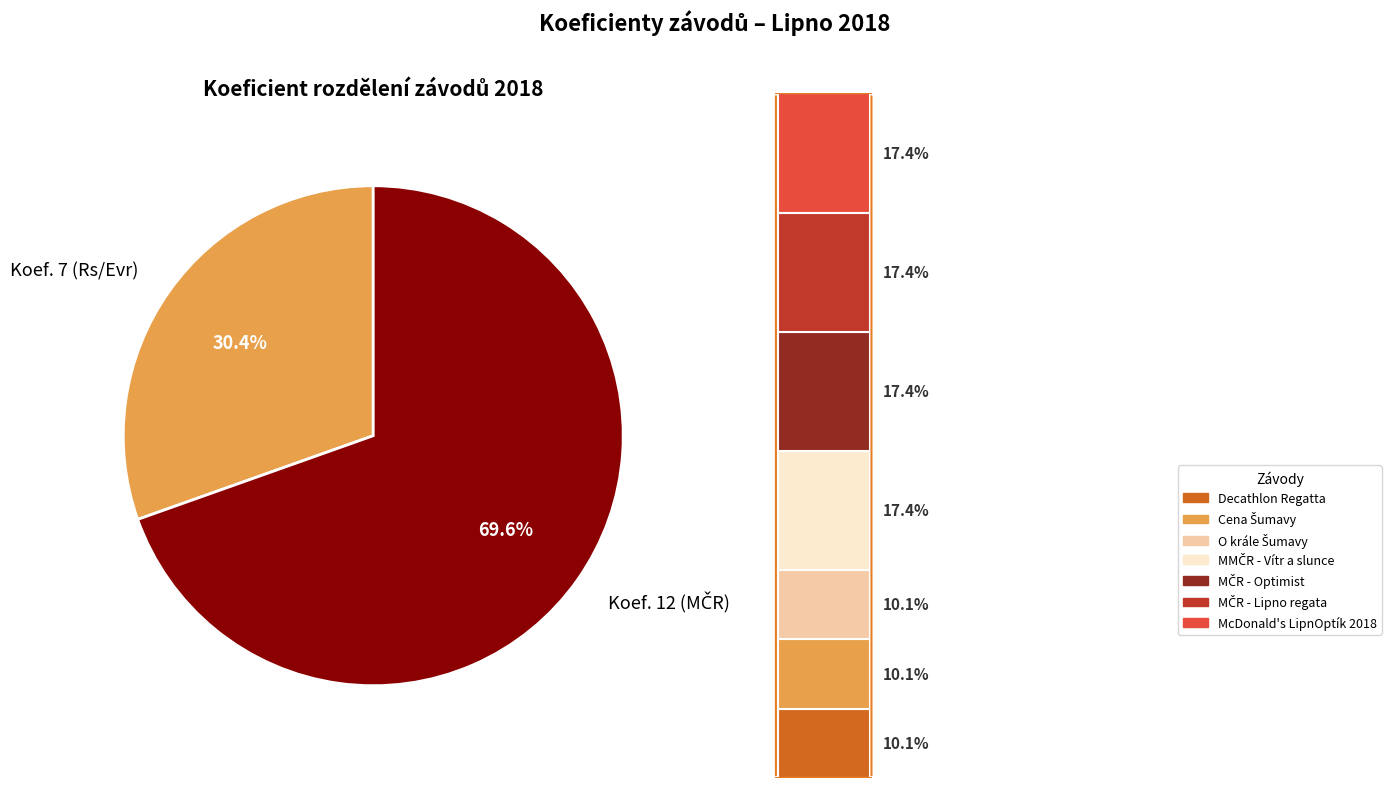

Which slice is the smallest?

Decathlon Regatta